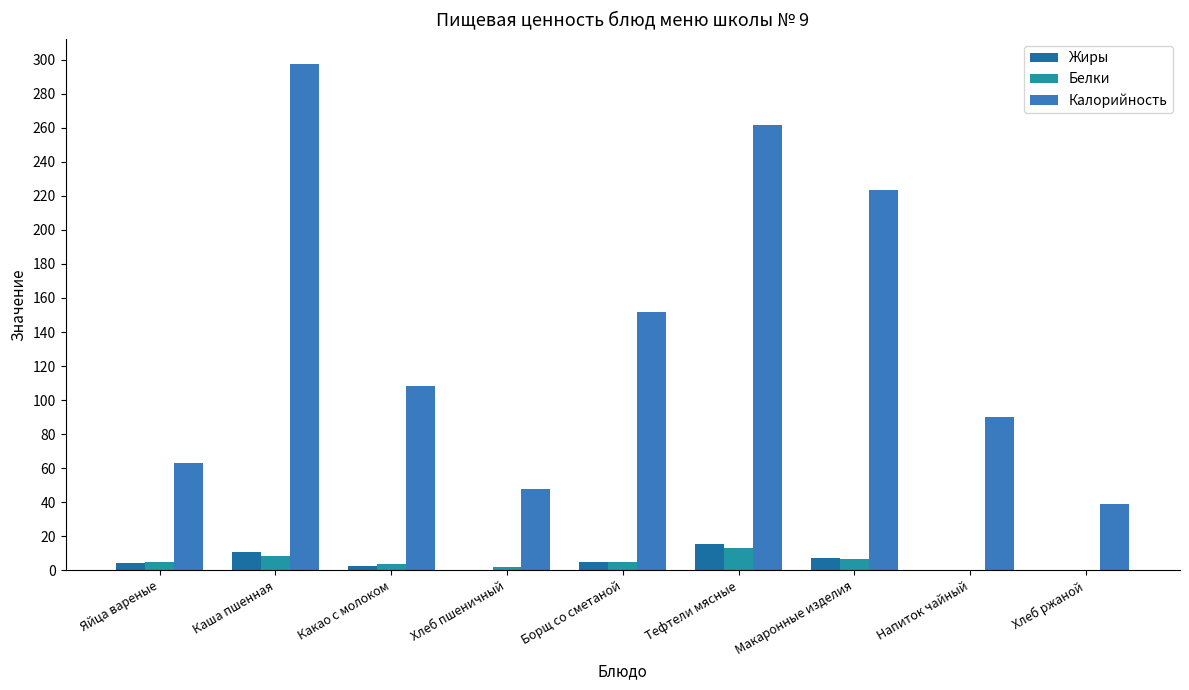

What is the maximum value shown in the chart?

297.4